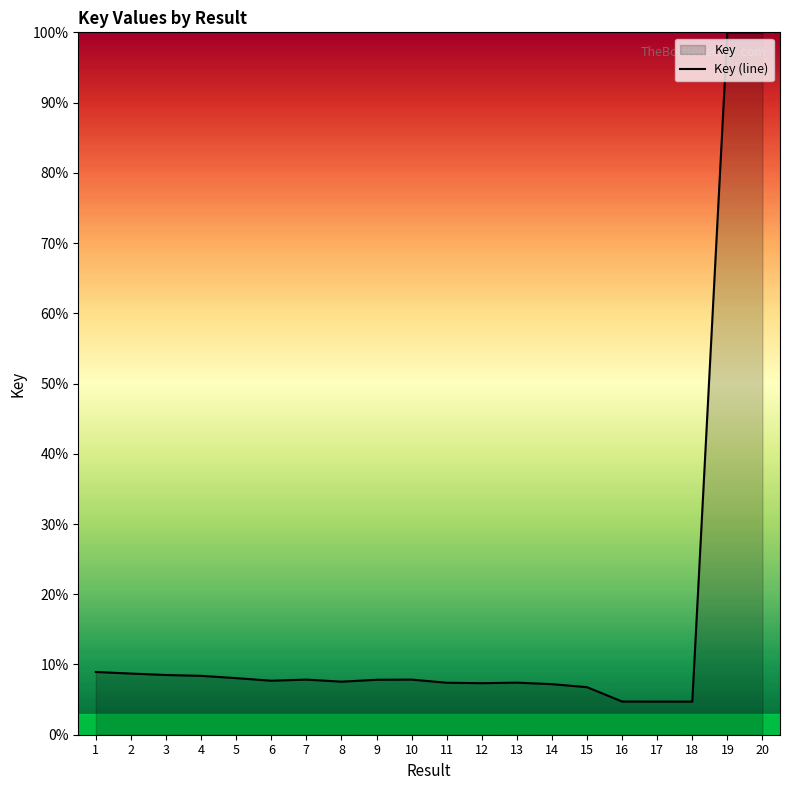

At which category does the data reach its first local peak?

7